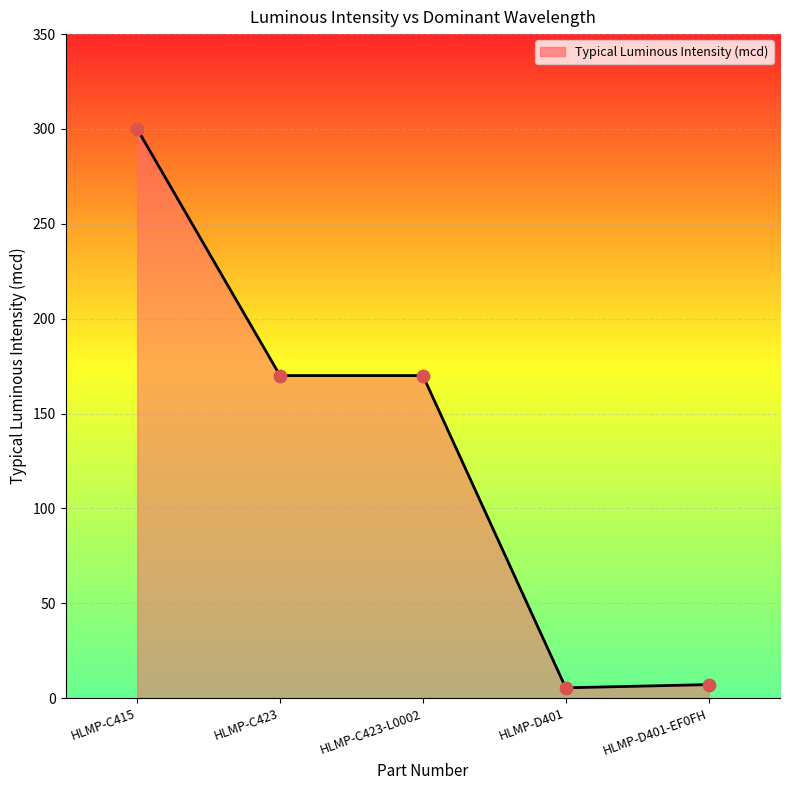

What is the change in value from HLMP-C423 to HLMP-D401?

-164.6